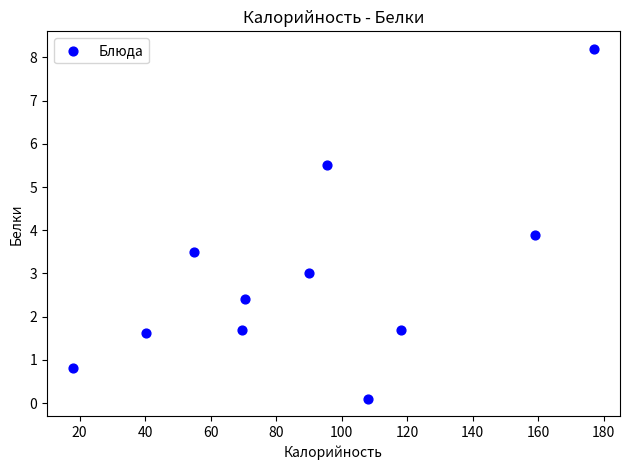

What Y value in the scatter plot is closest to 4?

3.9